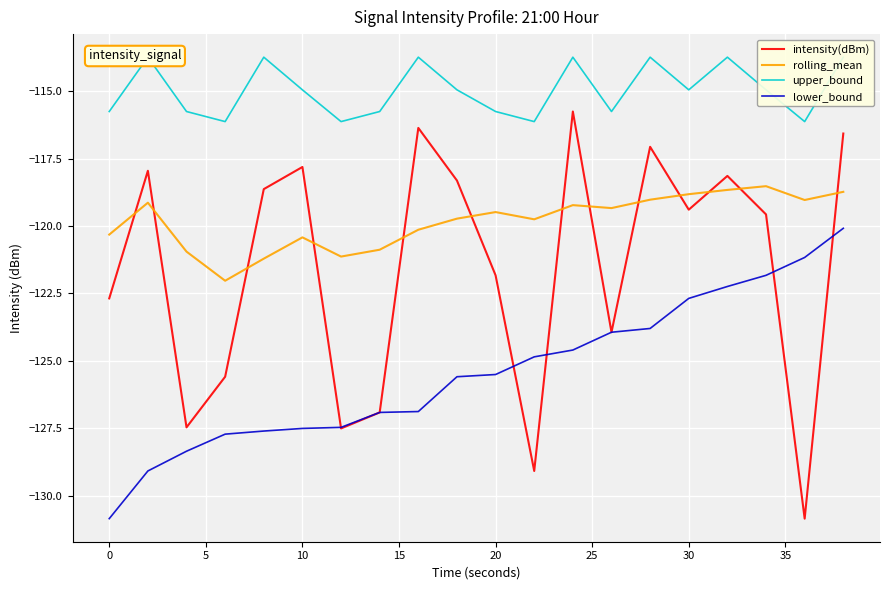

True or false: lower_bound and rolling_mean cross at least once.

False